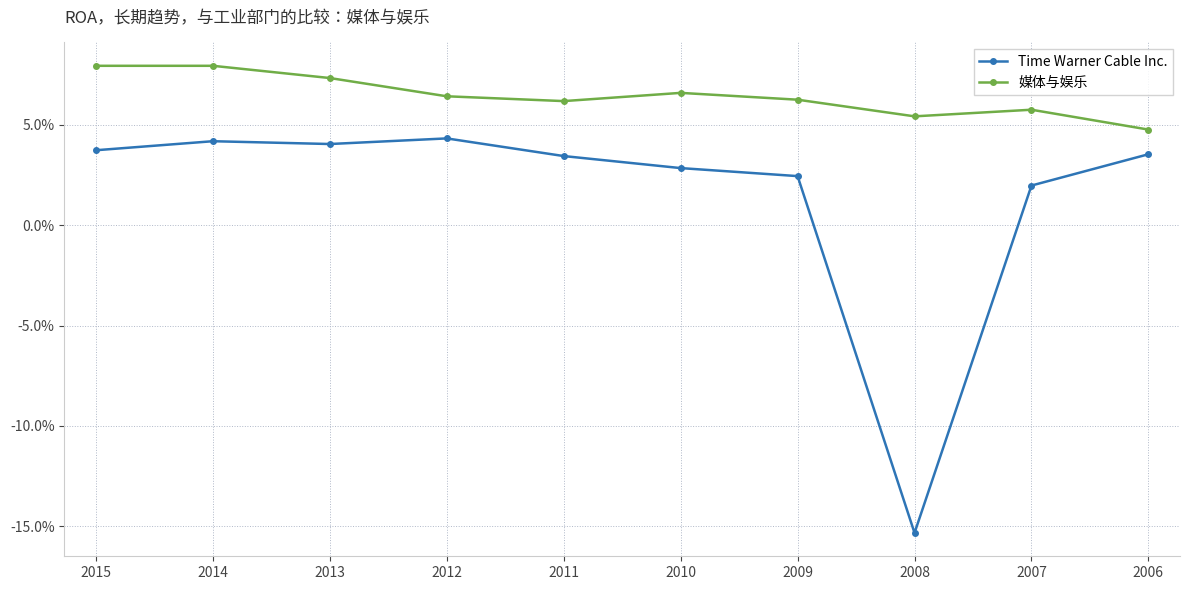

What is the sum of all 媒体与娱乐 values?

0.6